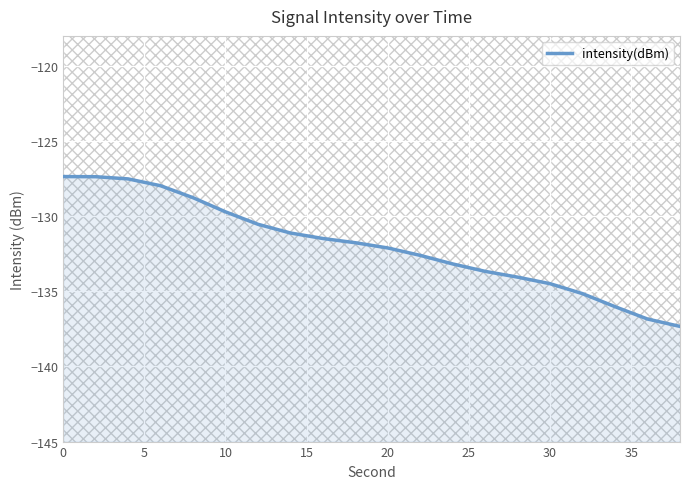

What is the average value?

-132.0